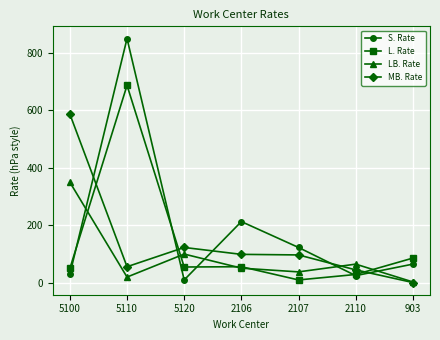

What is the spread (max minus min) of values at 2107?

113